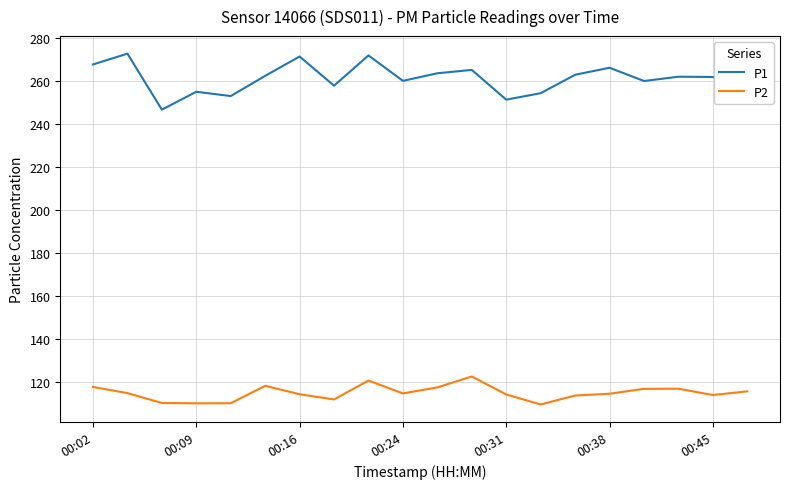

What is the greatest value displayed?

272.7